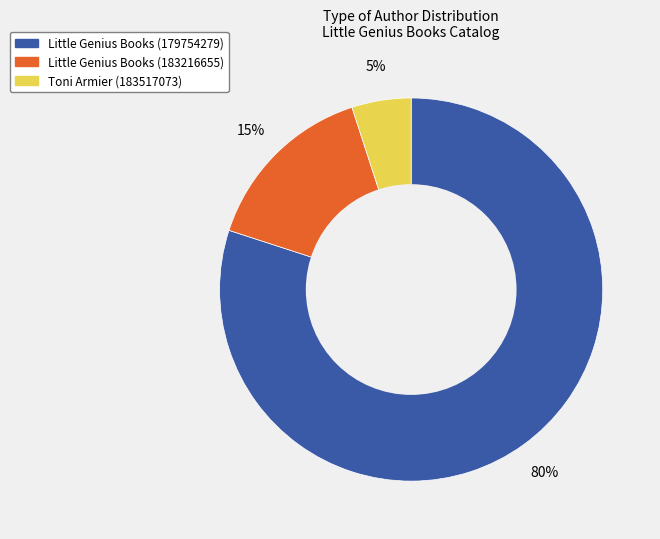

Rank the categories by value from highest to lowest.

Little Genius Books (179754279), Little Genius Books (183216655), Toni Armier (183517073)